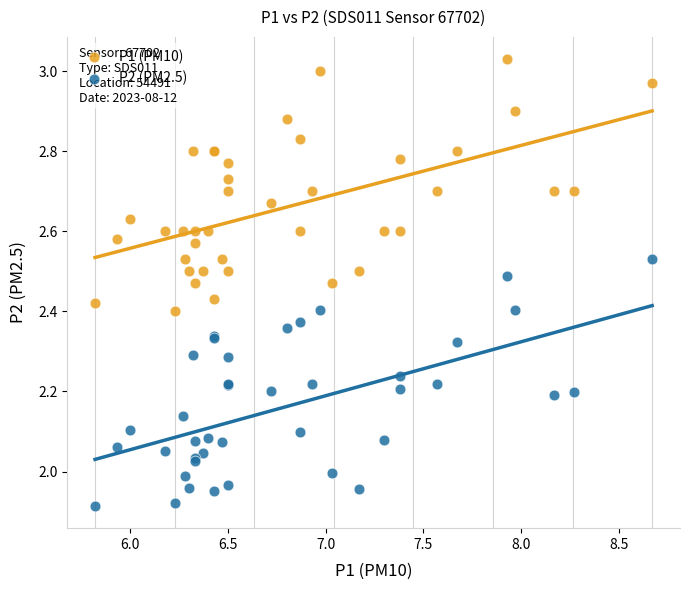

Which series contains the lowest Y value?

P2 (PM2.5)